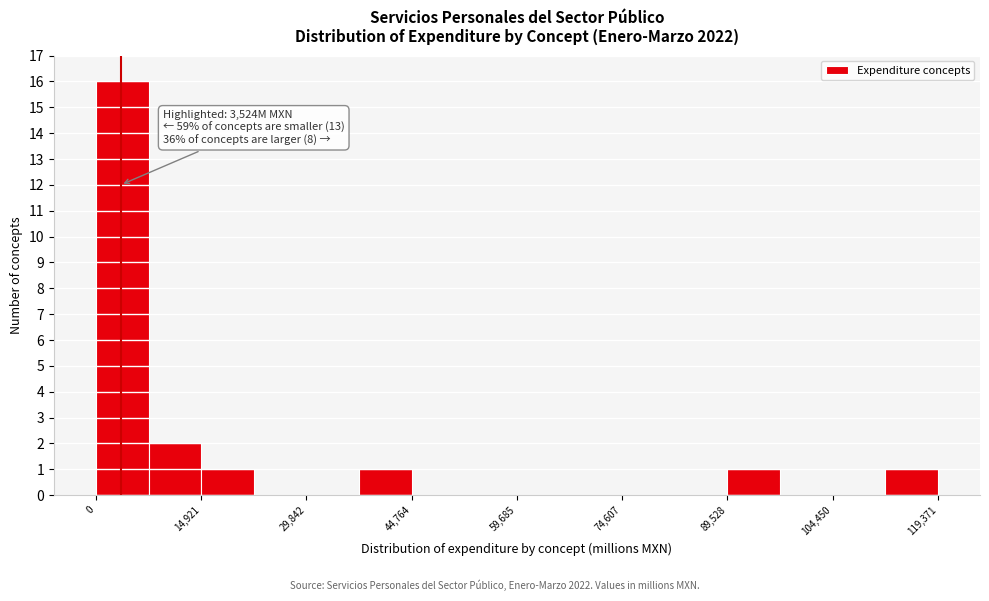

Around what value on the x-axis is the tallest bar? Give the approximate position of its centre, as read against the axis.

4000